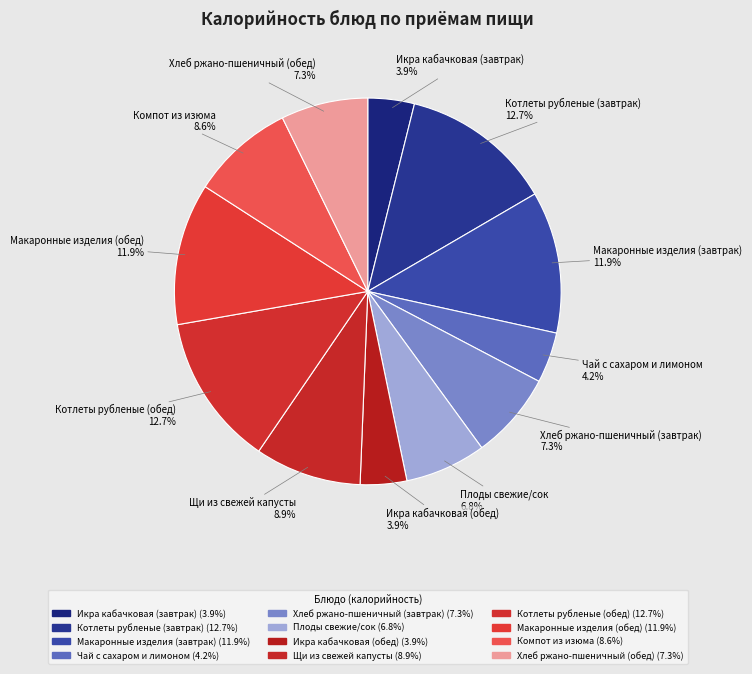

True or false: Котлеты рубленые (завтрак) accounts for 13% of the total.

True